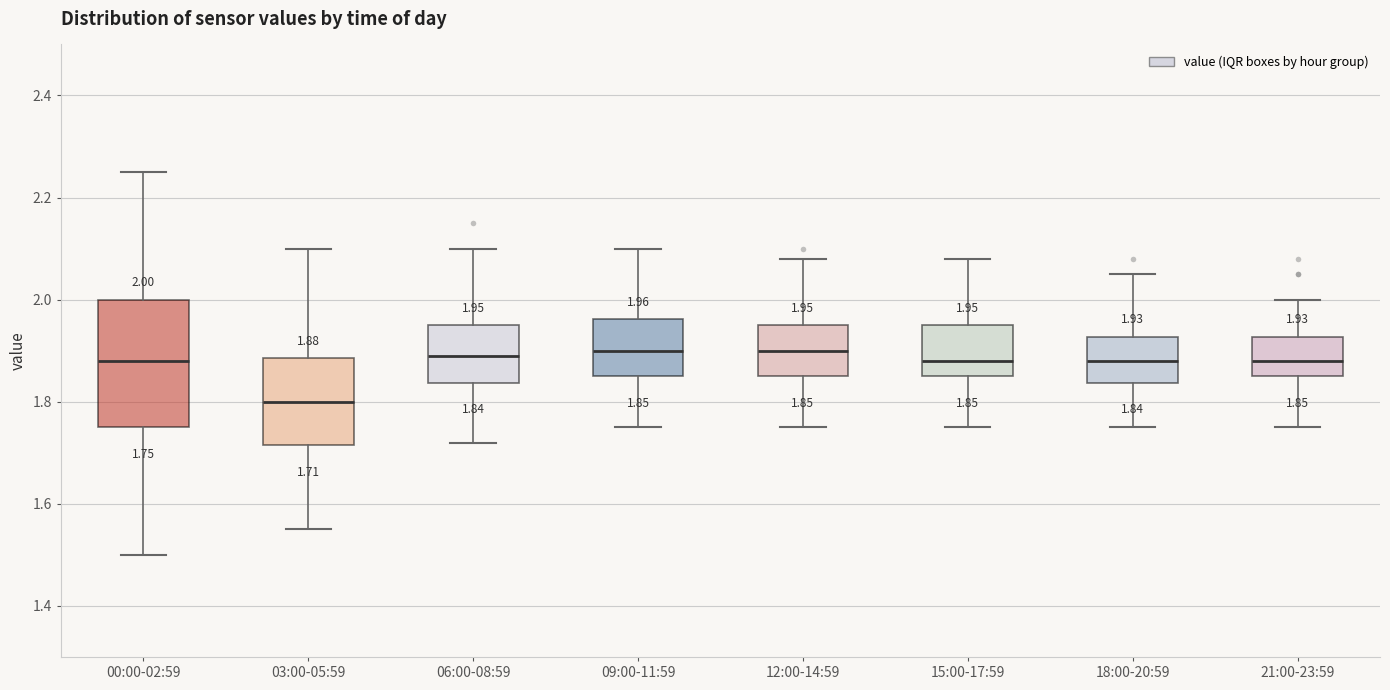

Comparing the boxes themselves (not the whiskers), which one is the tallest?

00:00-02:59